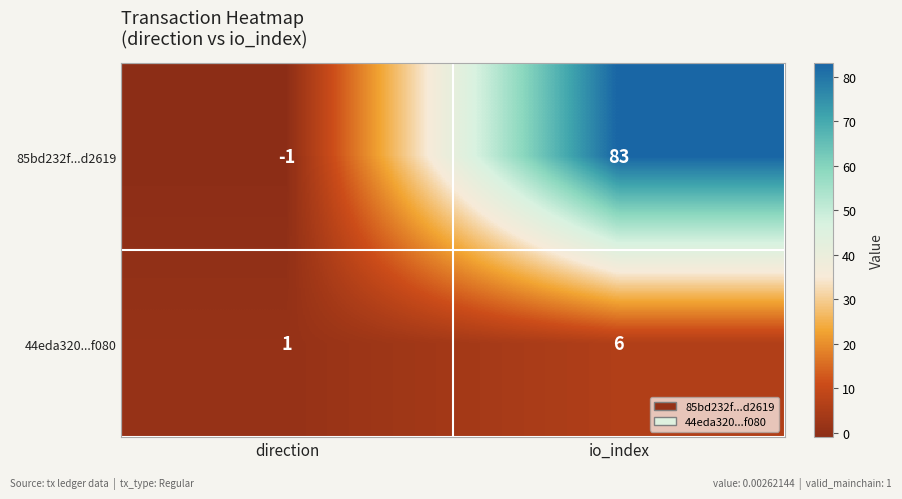

The 44eda320...f080 series shows 6 at io_index. True or false?

True